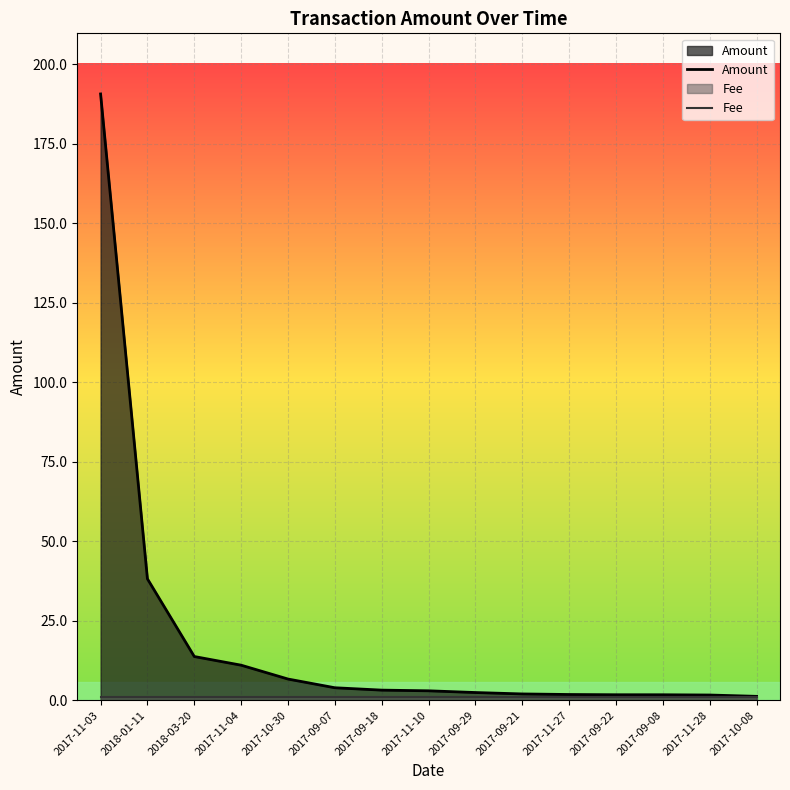

What is the average value of the Fee series?

1.0